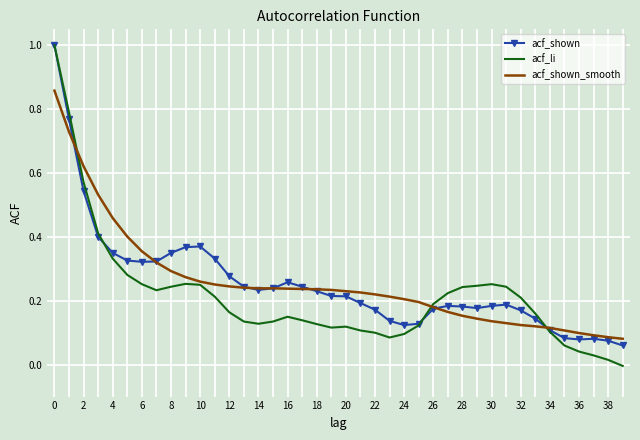

Reading left to right, list all the values displayed in this chart.

acf_shown: 1.0	0.8	0.5	0.4	0.3	0.3	0.3	0.3	0.3	0.4	0.4	0.3	0.3	0.2	0.2	0.2	0.3	0.2	0.2	0.2	0.2	0.2	0.2	0.1	0.1	0.1	0.2	0.2	0.2	0.2	0.2	0.2	0.2	0.1	0.1	0.1	0.1	0.1	0.1	0.1
acf_li: 1.0	0.8	0.6	0.4	0.3	0.3	0.3	0.2	0.2	0.3	0.2	0.2	0.2	0.1	0.1	0.1	0.1	0.1	0.1	0.1	0.1	0.1	0.1	0.1	0.1	0.1	0.2	0.2	0.2	0.2	0.3	0.2	0.2	0.2	0.1	0.1	0.0	0.0	0.0	-0.0
acf_shown_smooth: 0.9	0.7	0.6	0.5	0.5	0.4	0.4	0.3	0.3	0.3	0.3	0.3	0.2	0.2	0.2	0.2	0.2	0.2	0.2	0.2	0.2	0.2	0.2	0.2	0.2	0.2	0.2	0.2	0.2	0.1	0.1	0.1	0.1	0.1	0.1	0.1	0.1	0.1	0.1	0.1